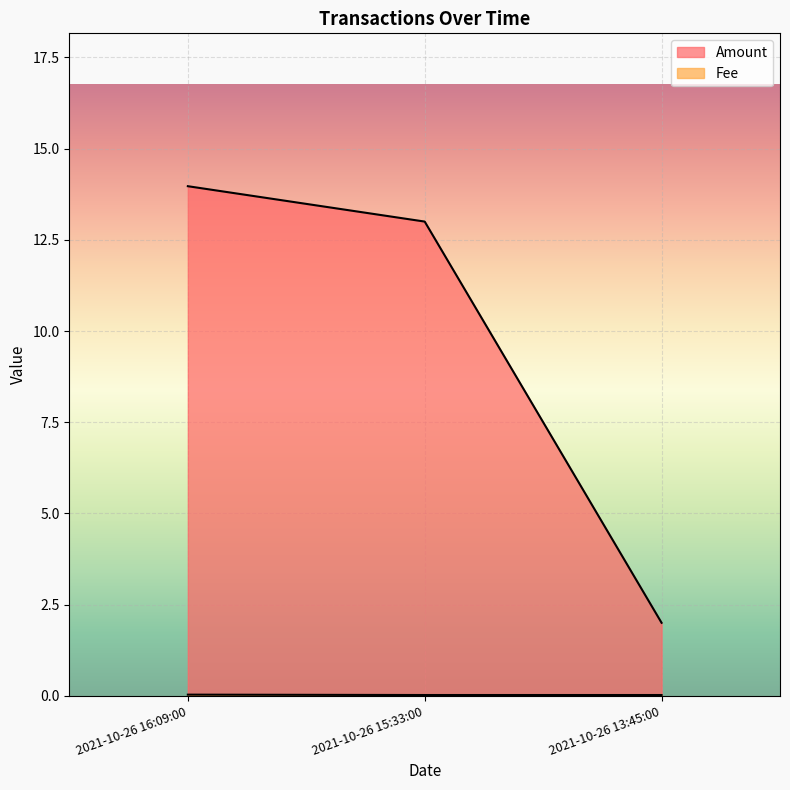

How many lines are shown in the chart?

2